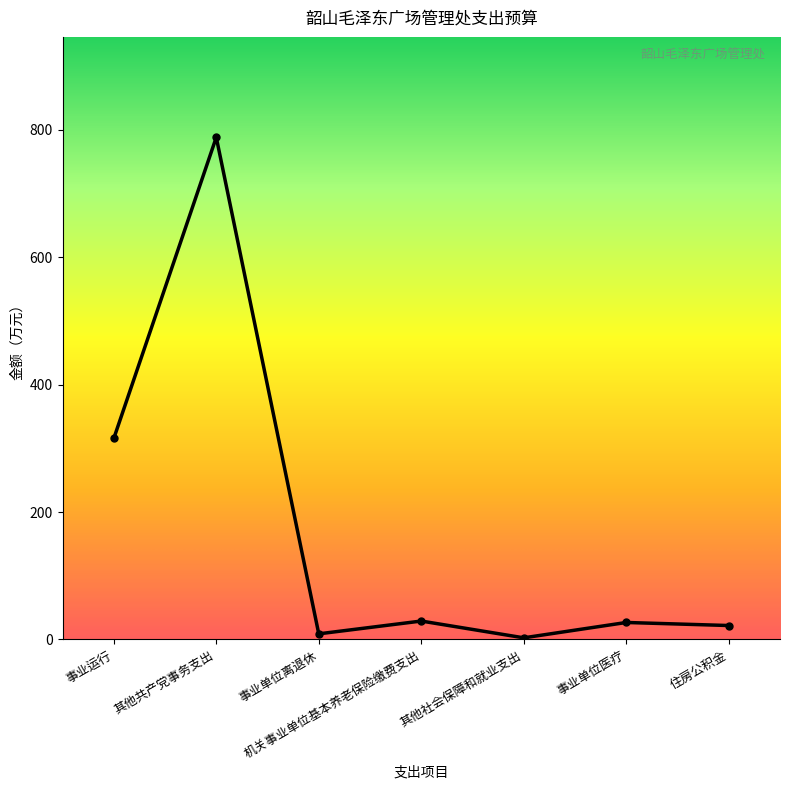

How many lines are shown in the chart?

1